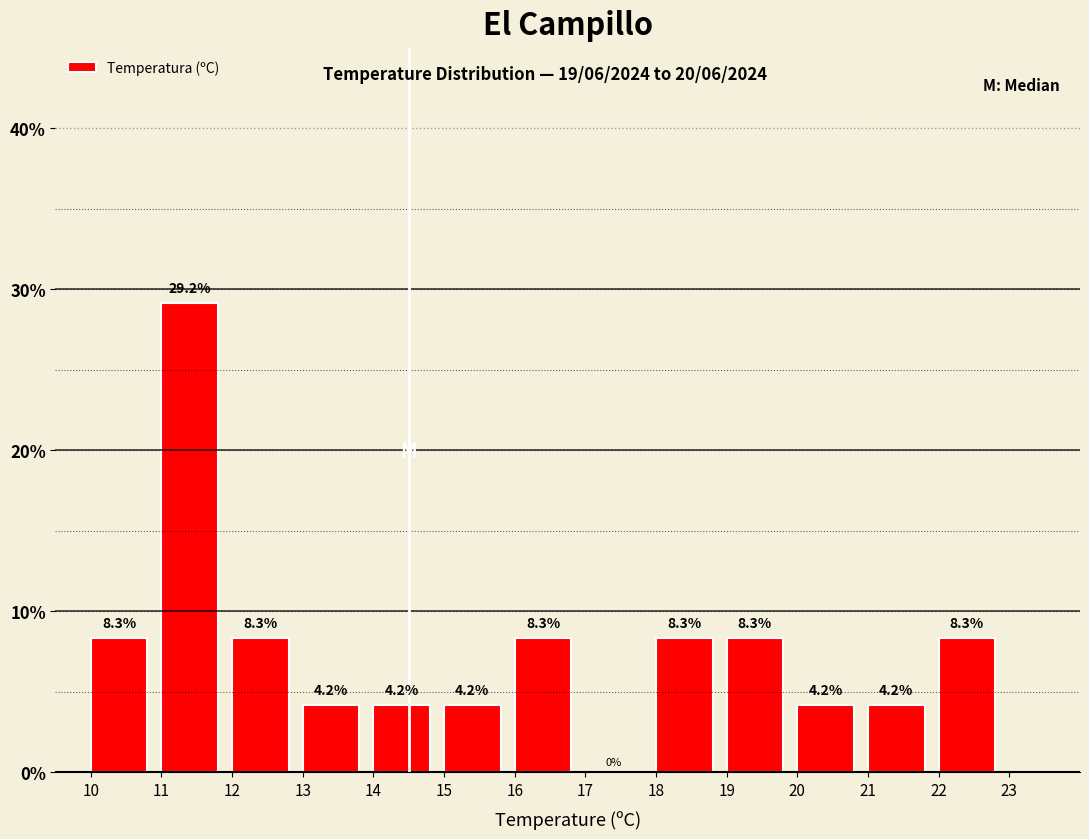

Reading left to right, transcribe this chart: for each bar, give the range it covers on the x-axis and its height.

10 to 11: 8.3
11 to 12: 29.2
12 to 13: 8.3
13 to 14: 4.2
14 to 15: 4.2
15 to 16: 4.2
16 to 17: 8.3
17 to 18: 0.0
18 to 19: 8.3
19 to 20: 8.3
20 to 21: 4.2
21 to 22: 4.2
22 to 23: 8.3